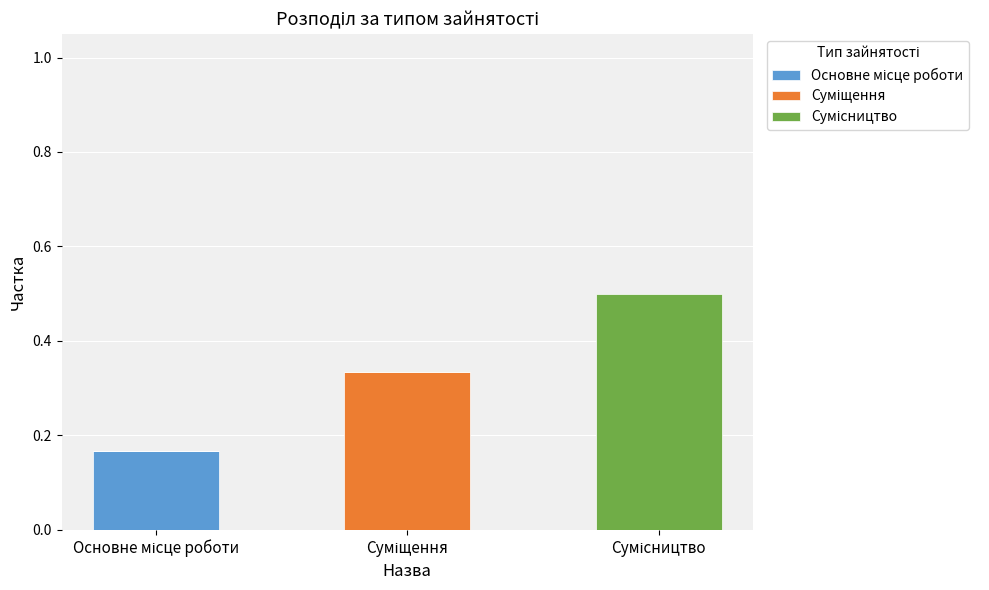

How many series are shown in this chart?

3